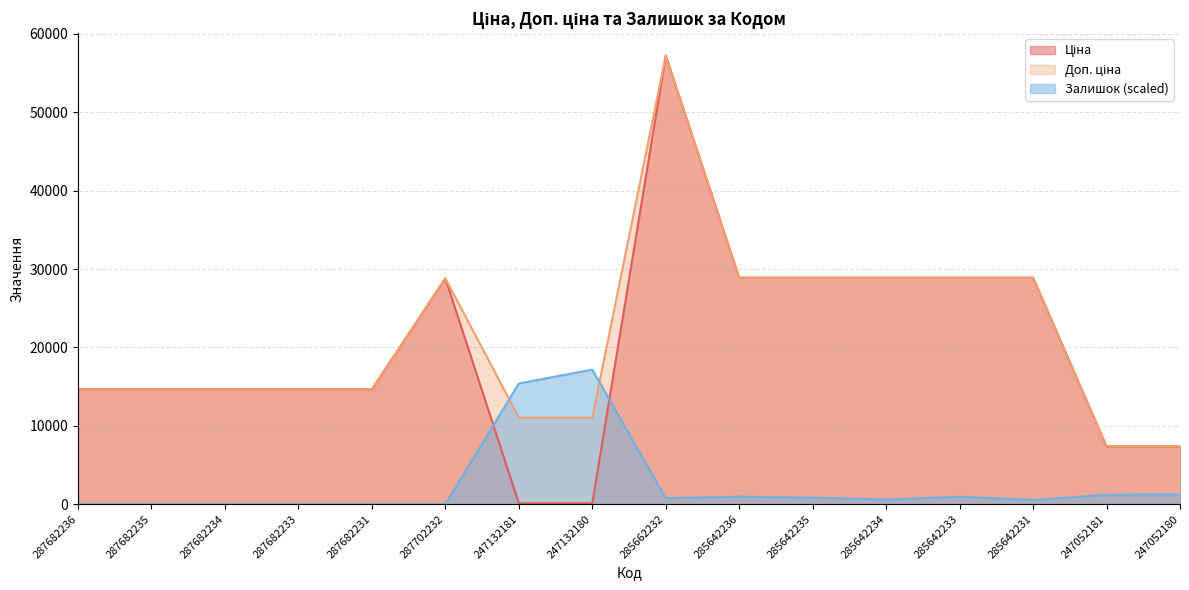

List the labels in order of Ціна value, largest first.

285662232, 285642236, 285642235, 285642234, 285642233, 285642231, 287702232, 287682236, 287682235, 287682234, 287682233, 287682231, 247052181, 247052180, 247132181, 247132180